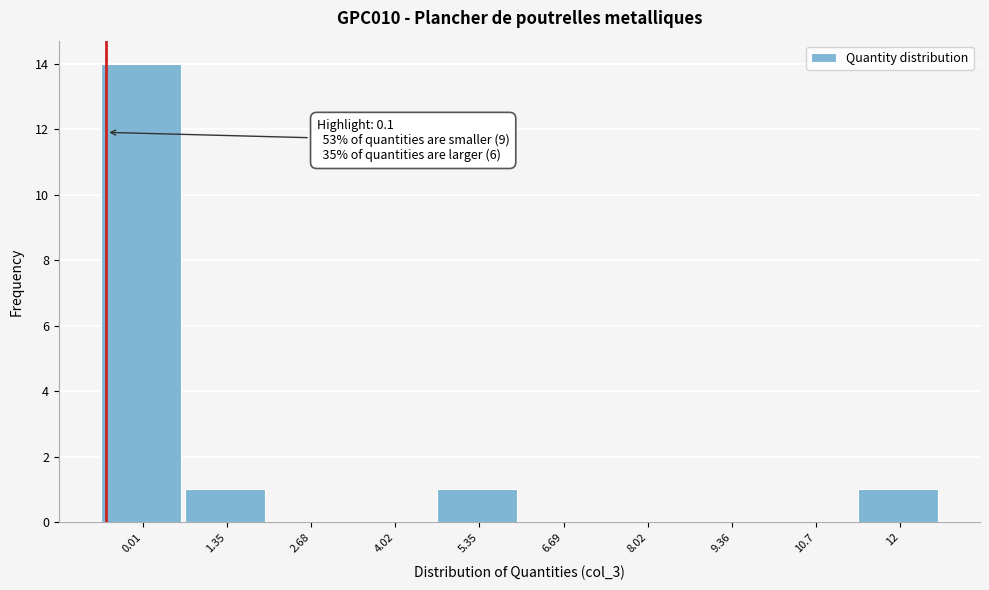

Reading left to right, extract all data points from this chart.

0.01=14	1.35=1	2.68=0	4.02=0	5.35=1	6.69=0	8.02=0	9.36=0	10.7=0	12=1